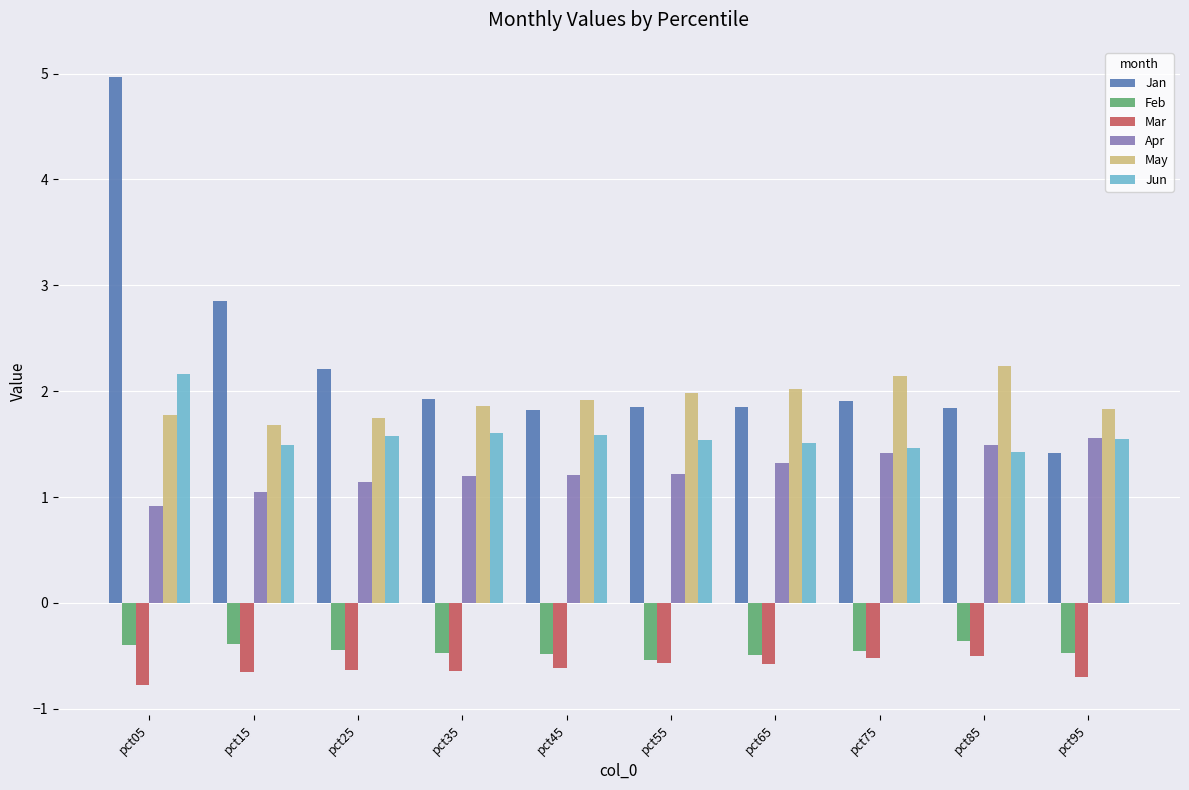

What is the highest value of the Mar series?

-0.5